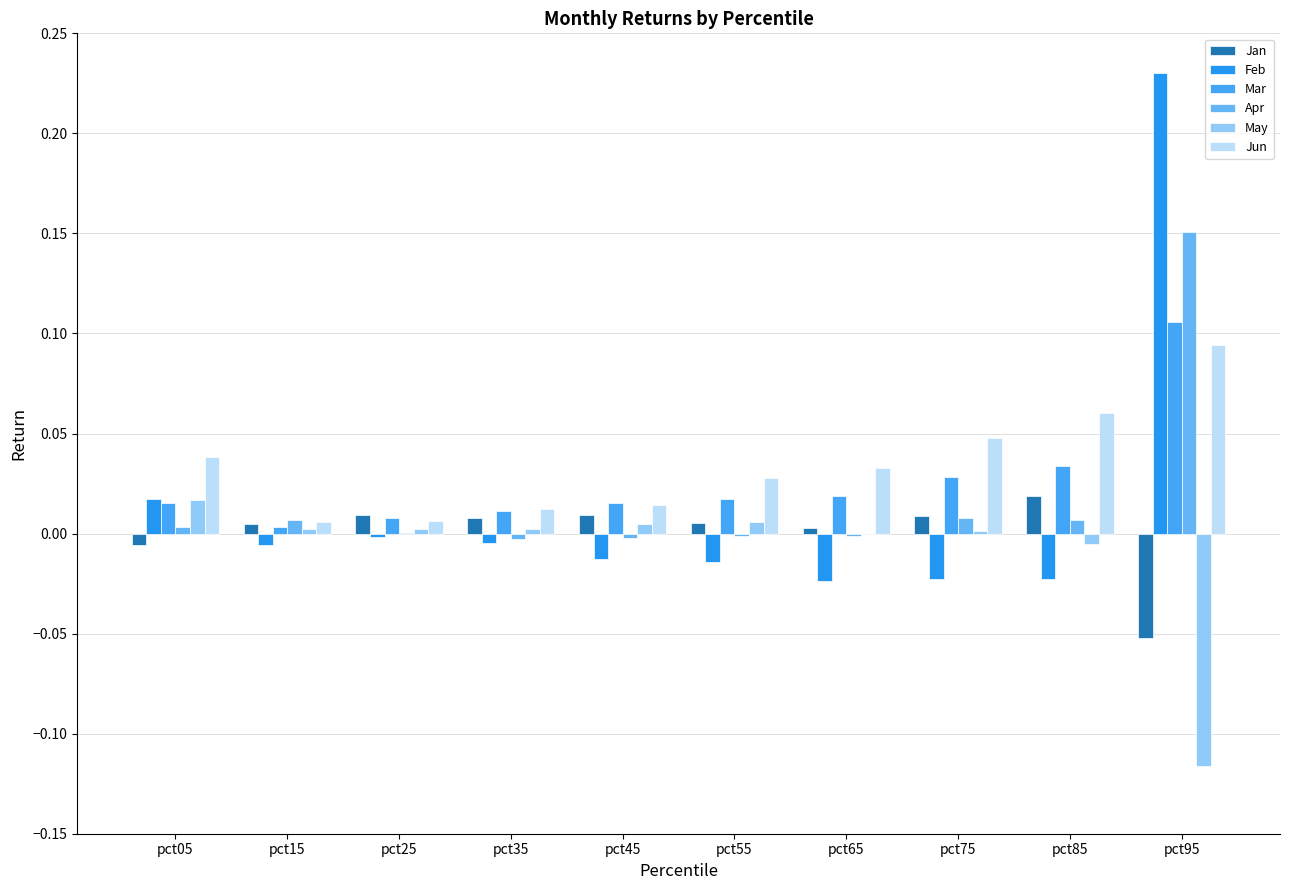

How many data points does each series have?

10